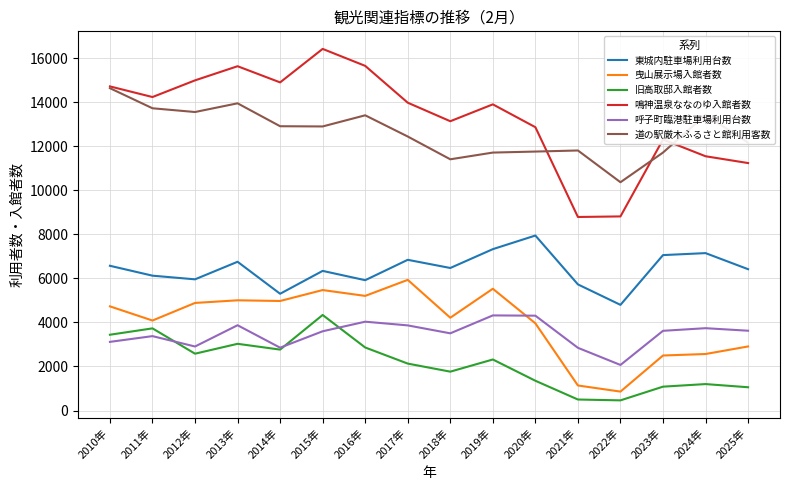

Which category has the lowest value in the 曳山展示場入館者数 series?

2022年